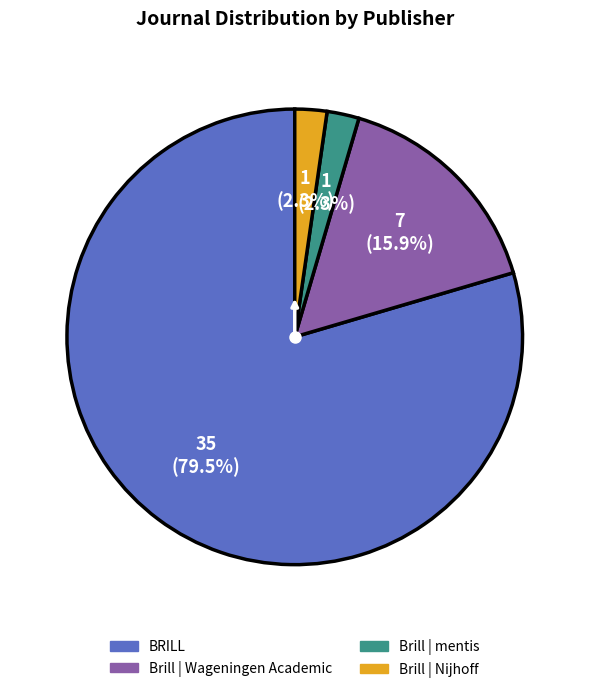

What percentage is the Brill | mentis slice, to the nearest percent?

2%